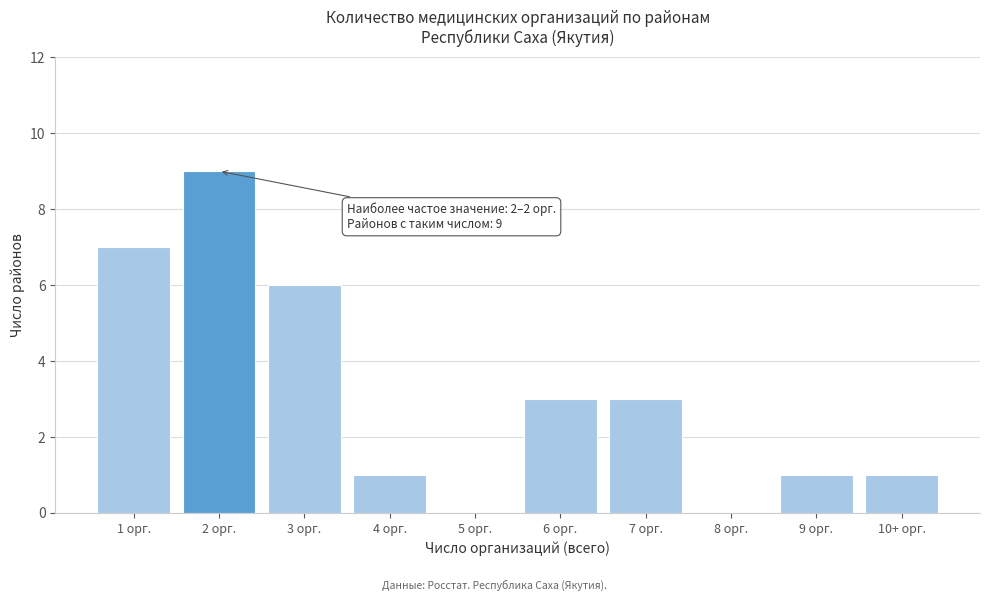

Reading right to left, extract all data points from this chart.

10+ орг.=1	9 орг.=1	8 орг.=0	7 орг.=3	6 орг.=3	5 орг.=0	4 орг.=1	3 орг.=6	2 орг.=9	1 орг.=7